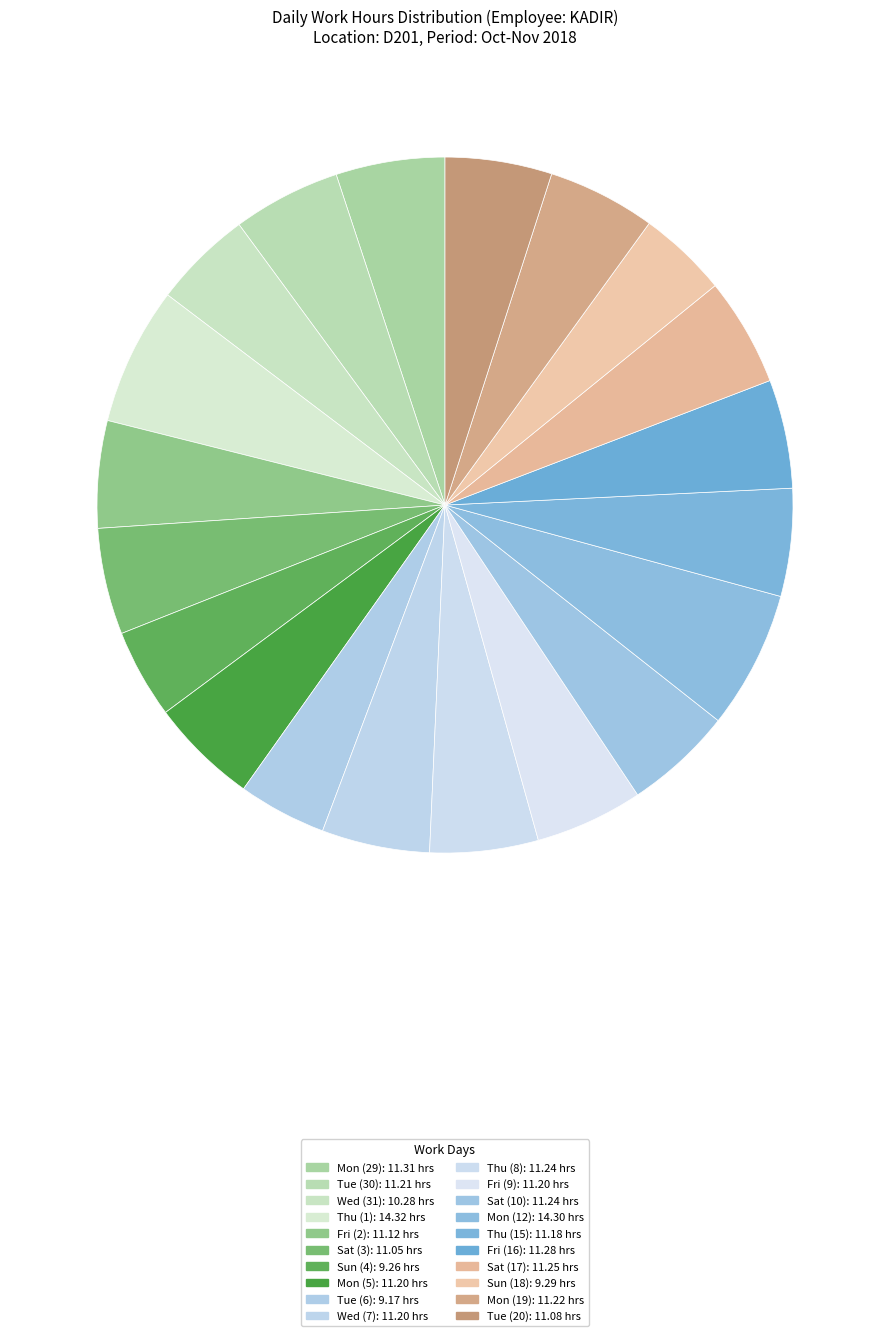

Do Sun (18) and Mon (12) together represent more than half of the pie?

No